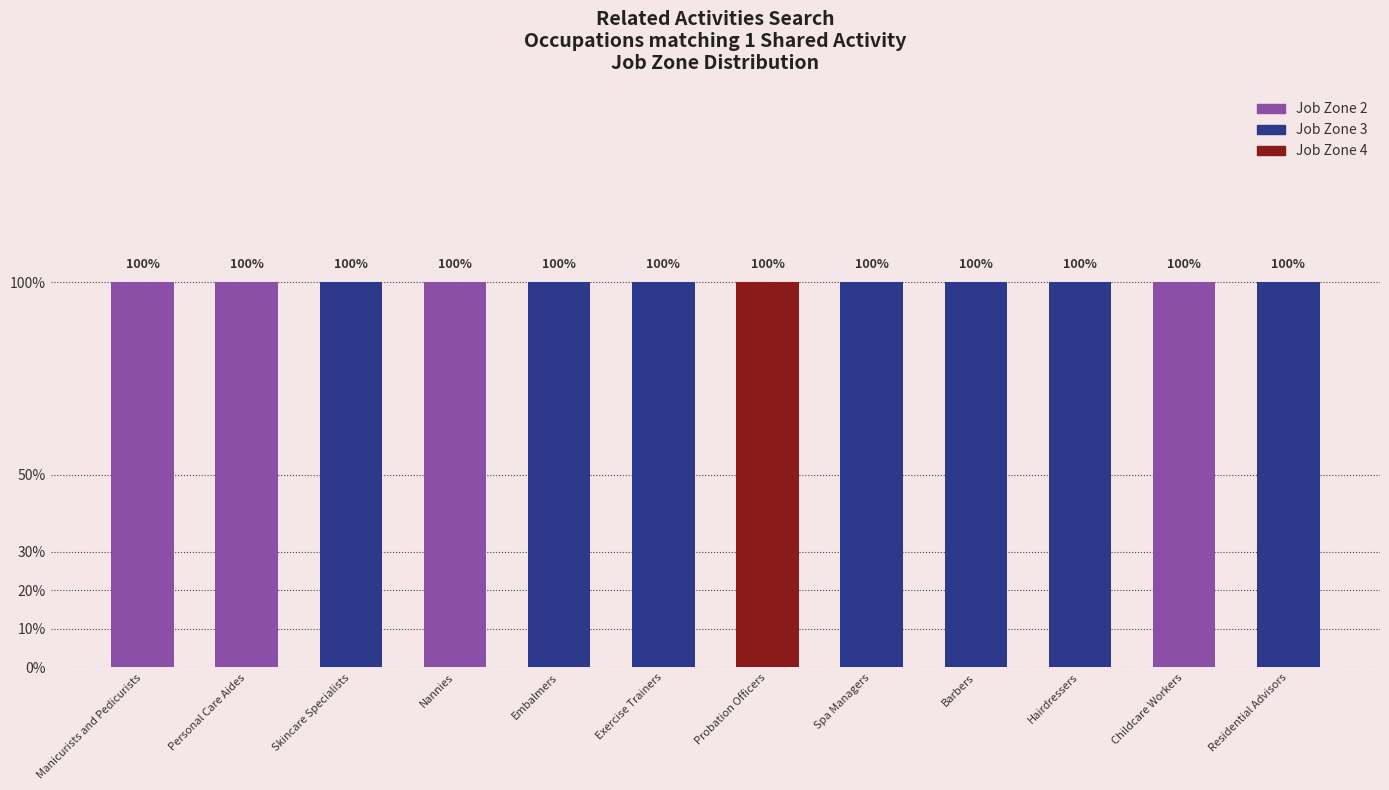

At how many categories does at least one series exceed 0?

12